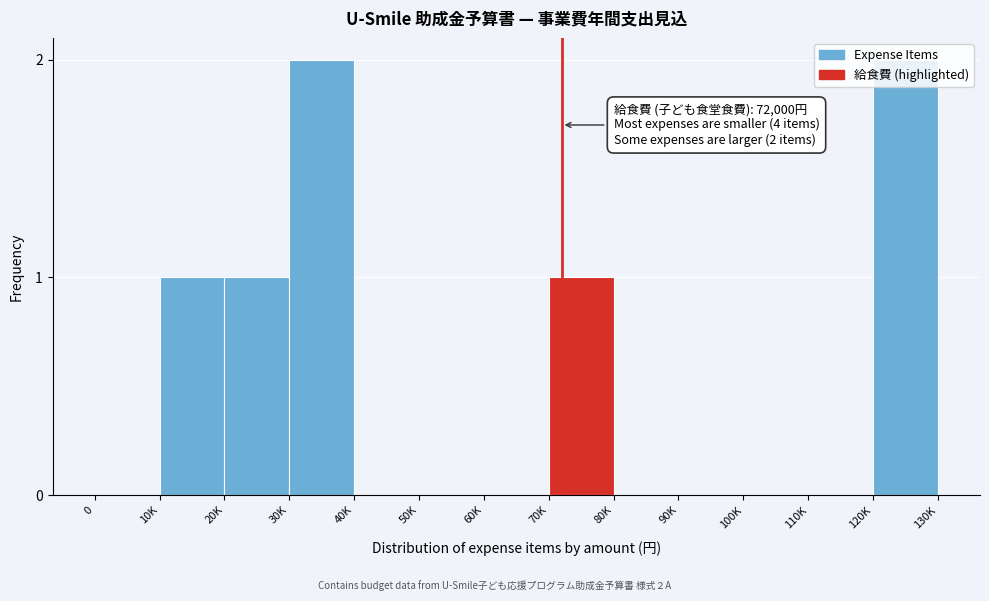

What is the sum of all values?

7